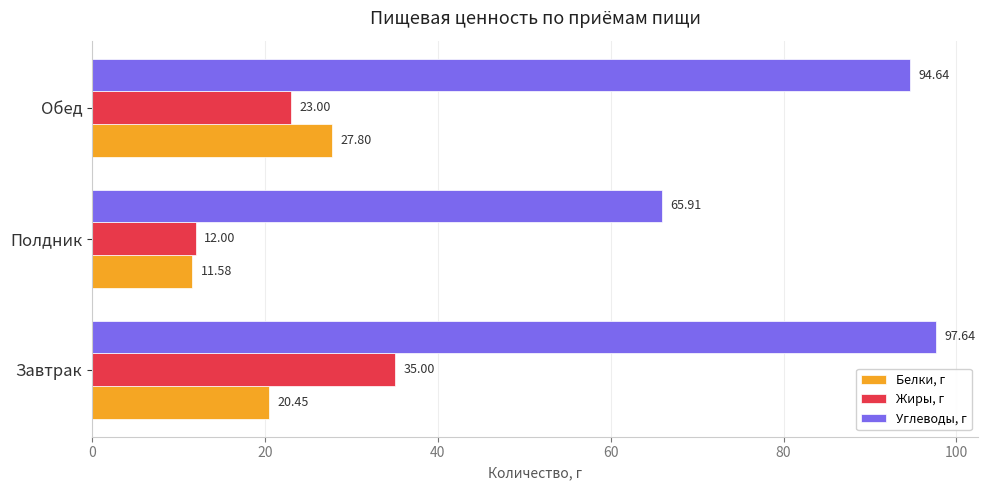

What is the difference between the maximum and minimum values in the Углеводы, г series?

31.7